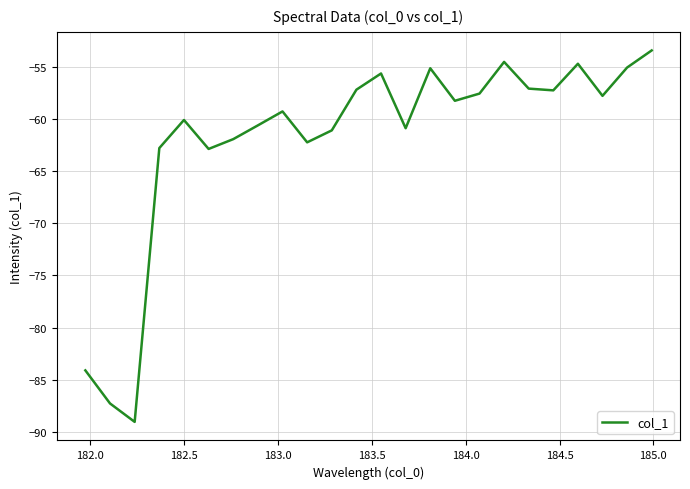

What is the difference between the maximum and minimum values?

35.6